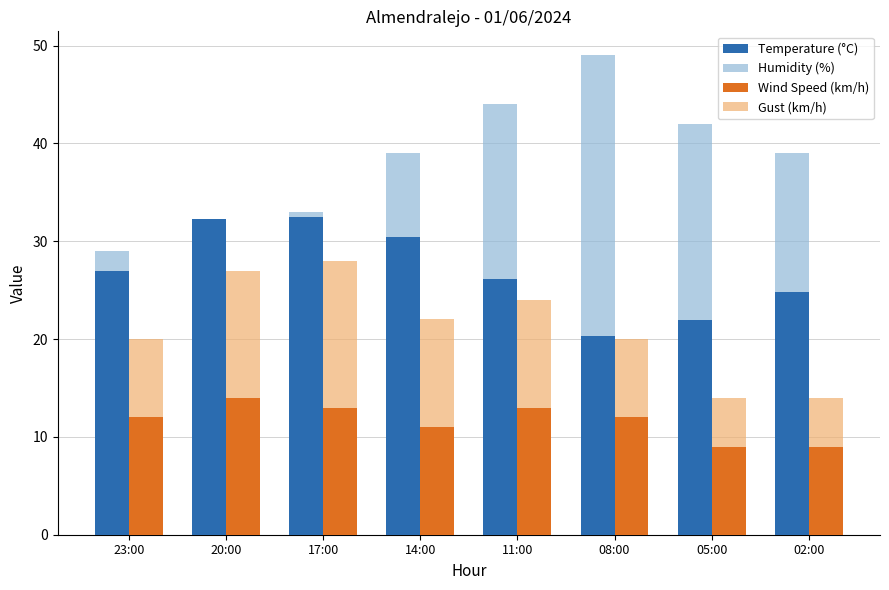

What is the lowest value of the Temperature (°C) series?

20.3